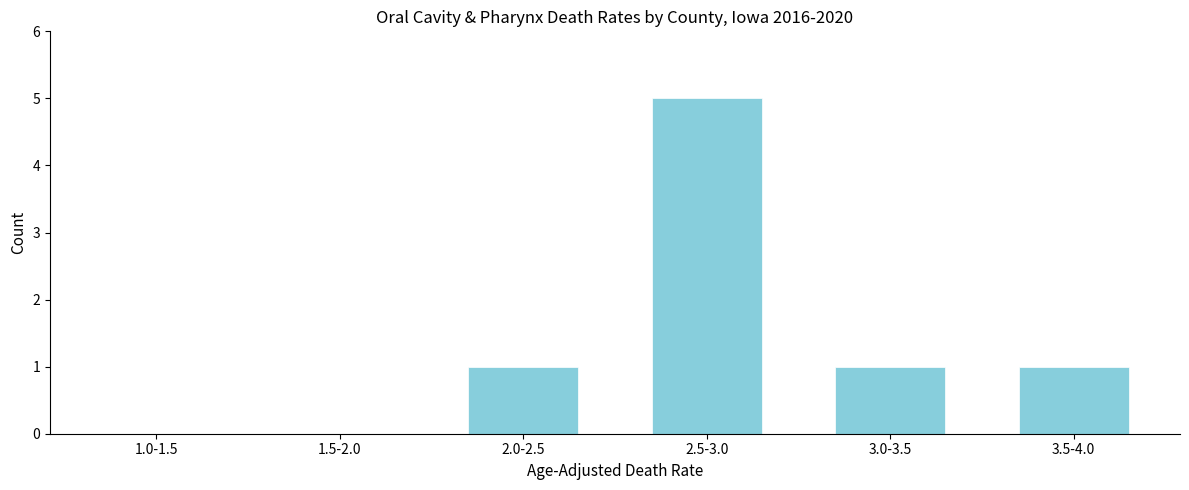

Reading left to right, transcribe all the data shown in this chart.

1.0-1.5=0	1.5-2.0=0	2.0-2.5=1	2.5-3.0=5	3.0-3.5=1	3.5-4.0=1